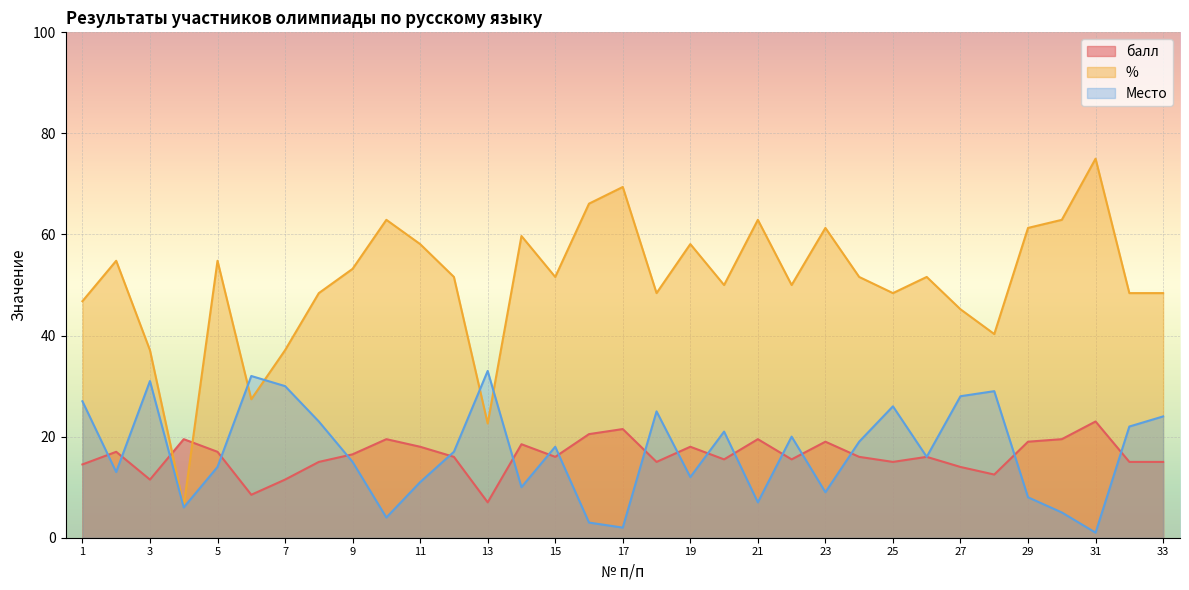

How many data points in Место are above 17?

16